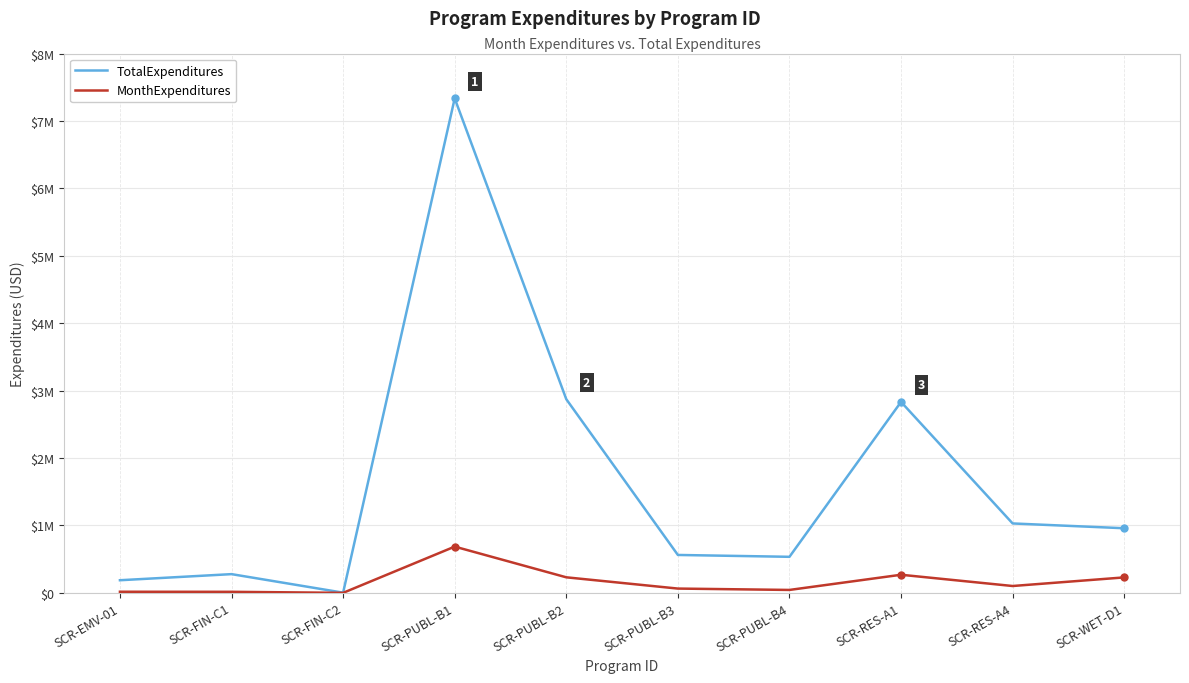

What are all the series names shown in the legend?

TotalExpenditures, MonthExpenditures